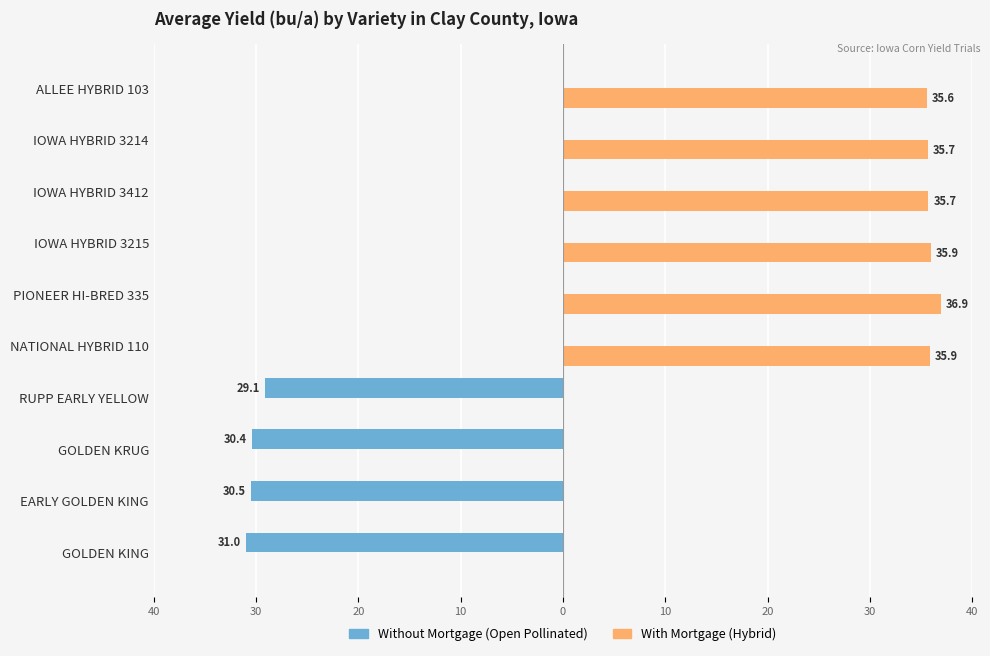

How many distinct data groups are displayed?

2